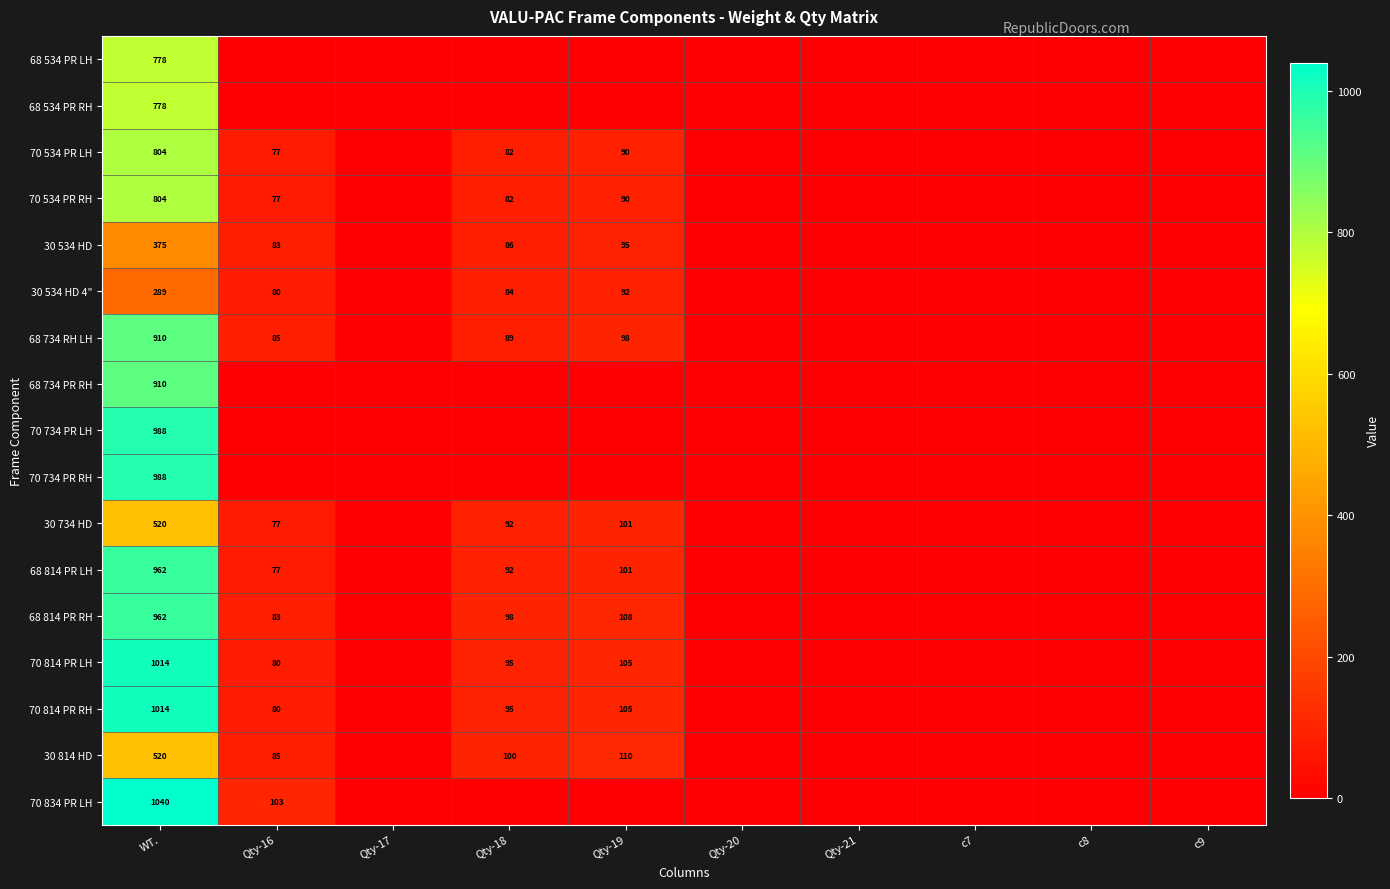

What is the sum of the 70 814 PR LH values at Qty-16 and WT.?

1094